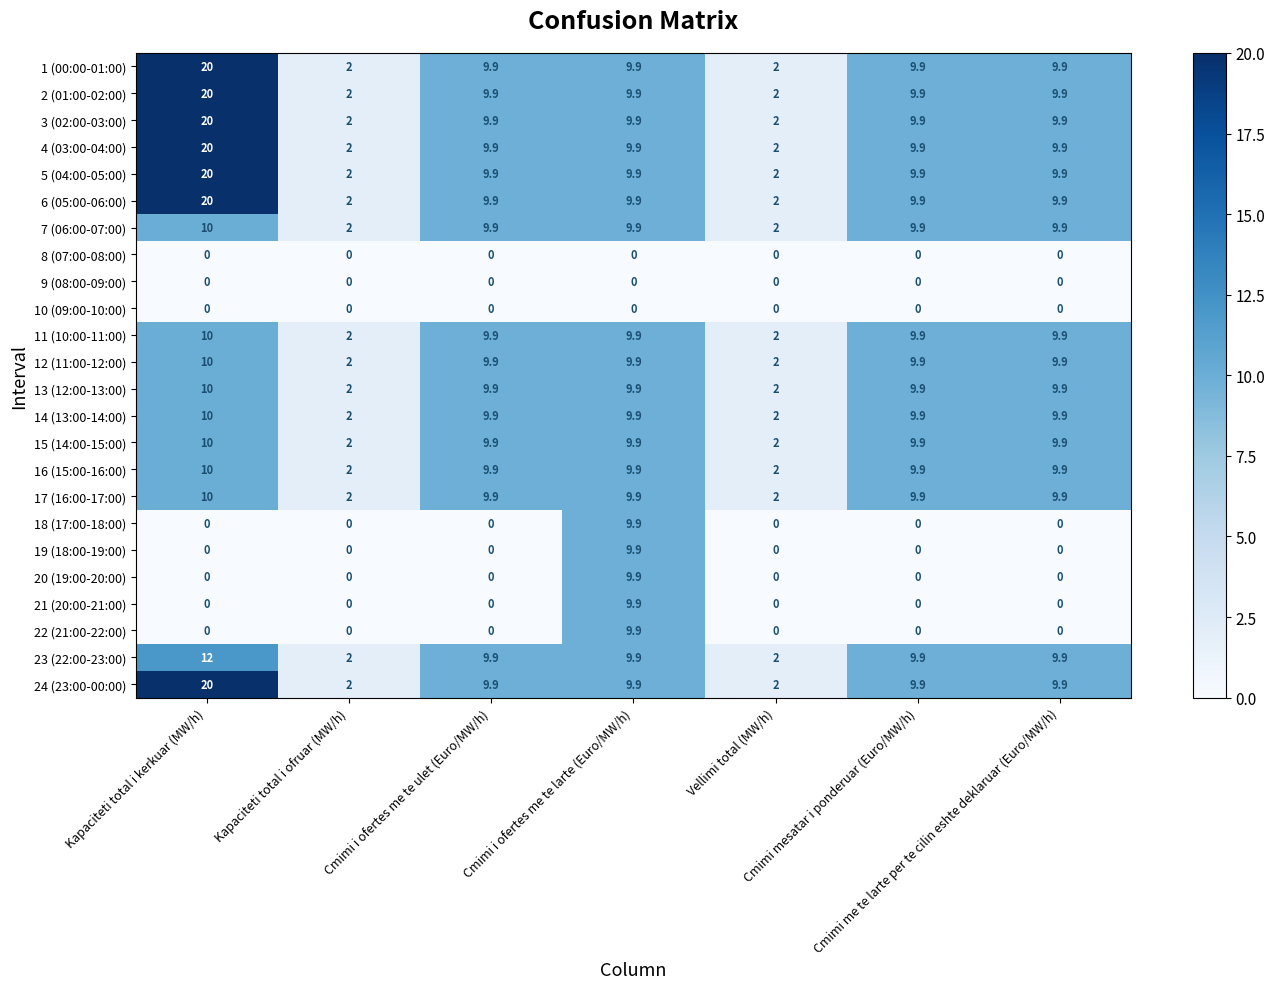

What is the average value of the 24 (23:00-00:00) series?

9.1